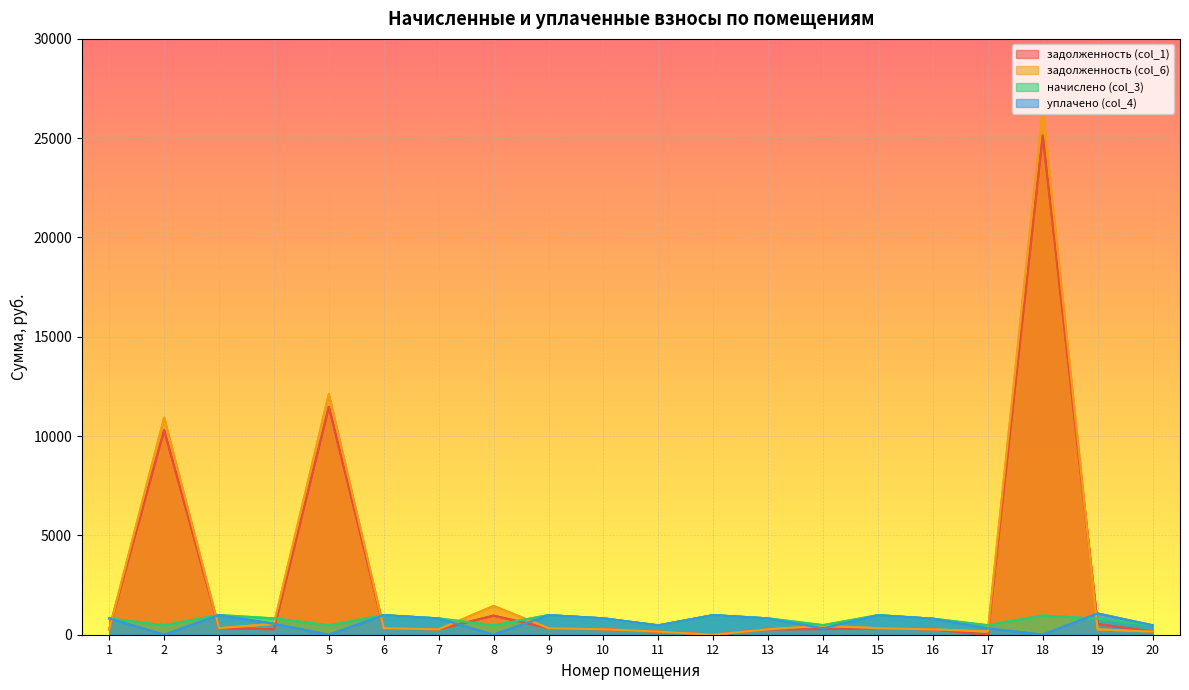

Which series ends up on top after the final intersection of задолженность (col_6) and задолженность (col_1)?

задолженность (col_6)